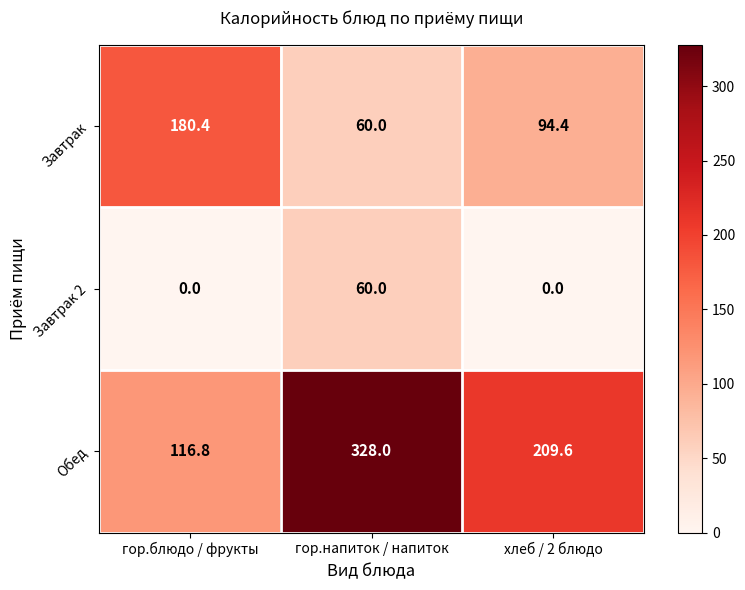

What is the spread (max minus min) of values at хлеб / 2 блюдо?

209.6